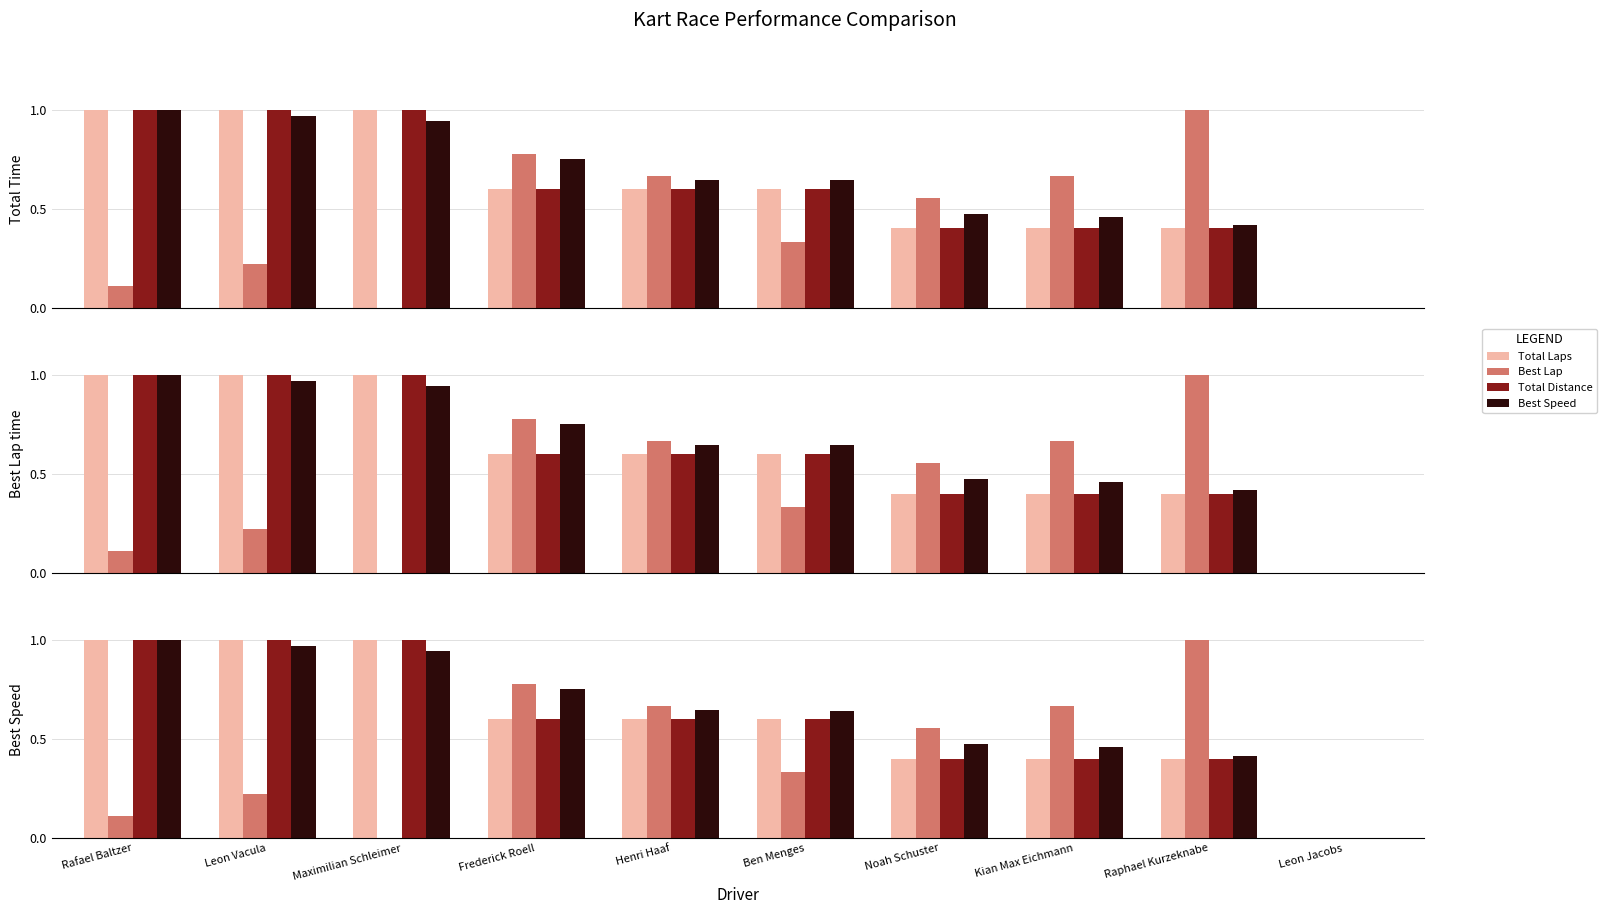

Between Maximilian Schleimer and Leon Vacula, which is larger?

Maximilian Schleimer